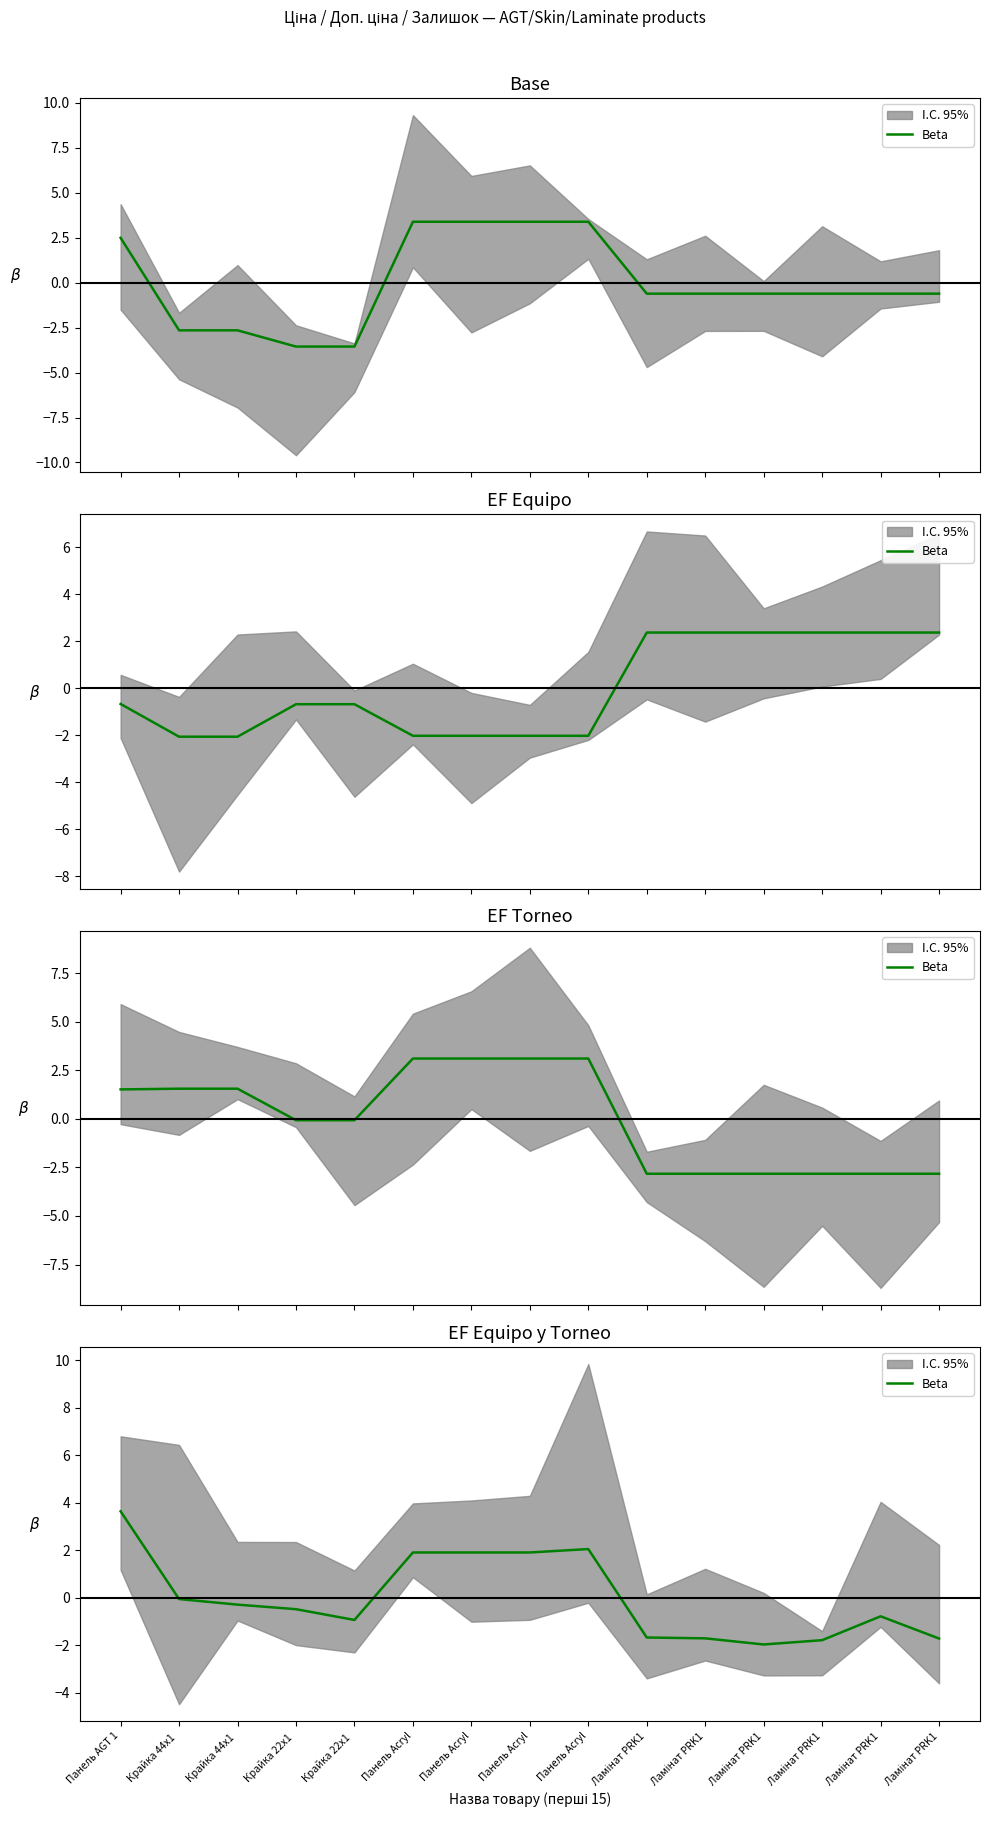

At which category does the data reach its first local valley?

Крайка 22x1 